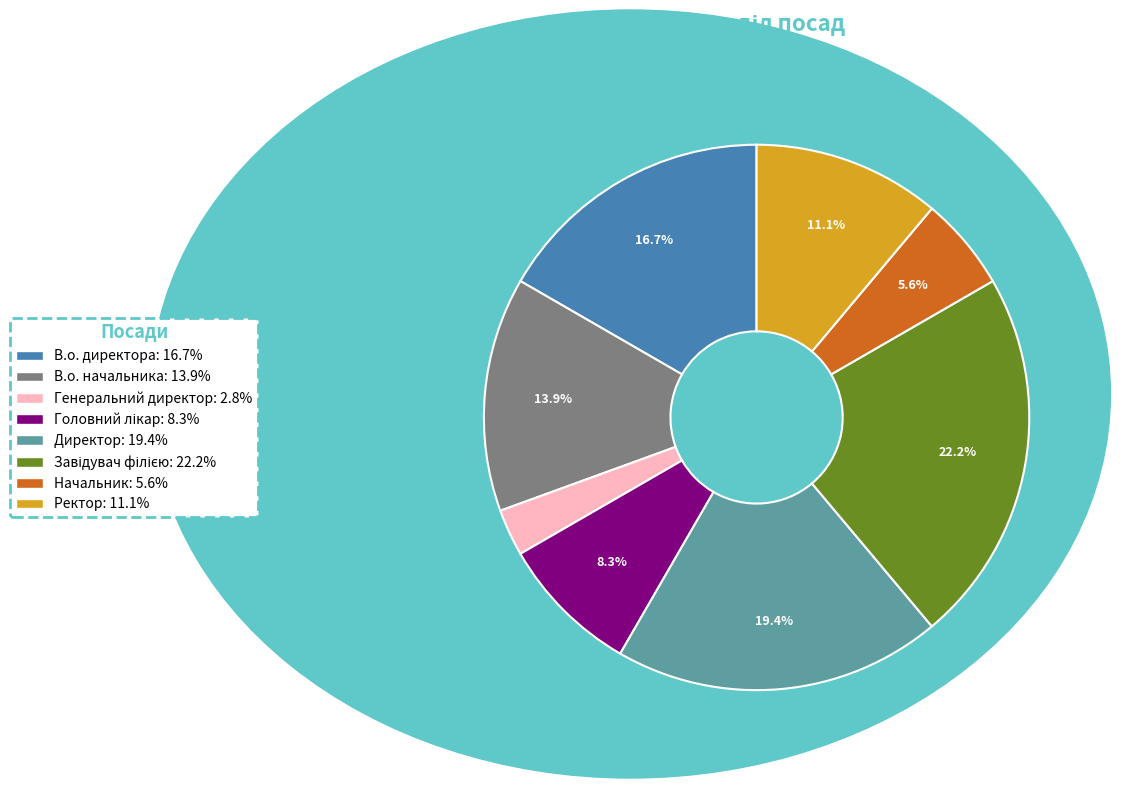

Approximately how many times larger is the value at В.о. начальника compared to Начальник?

2.5